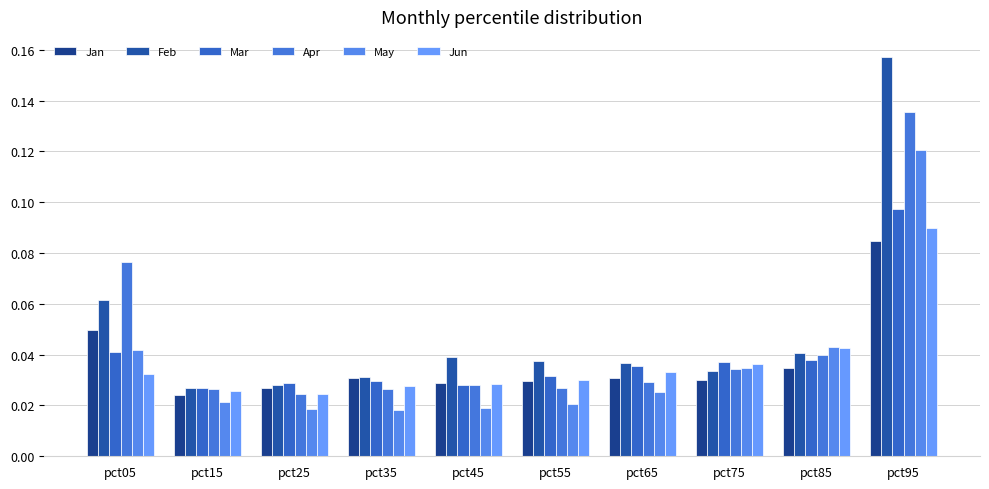

Which series has the largest total across all categories?

Feb